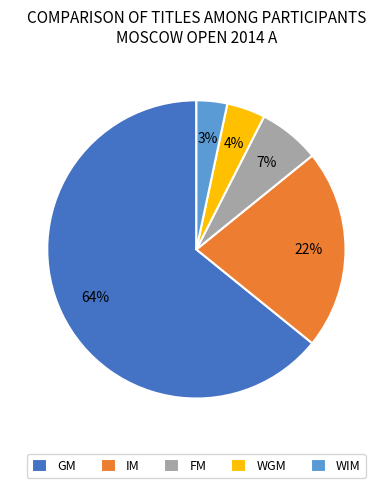

Which category has the biggest portion of the pie?

GM